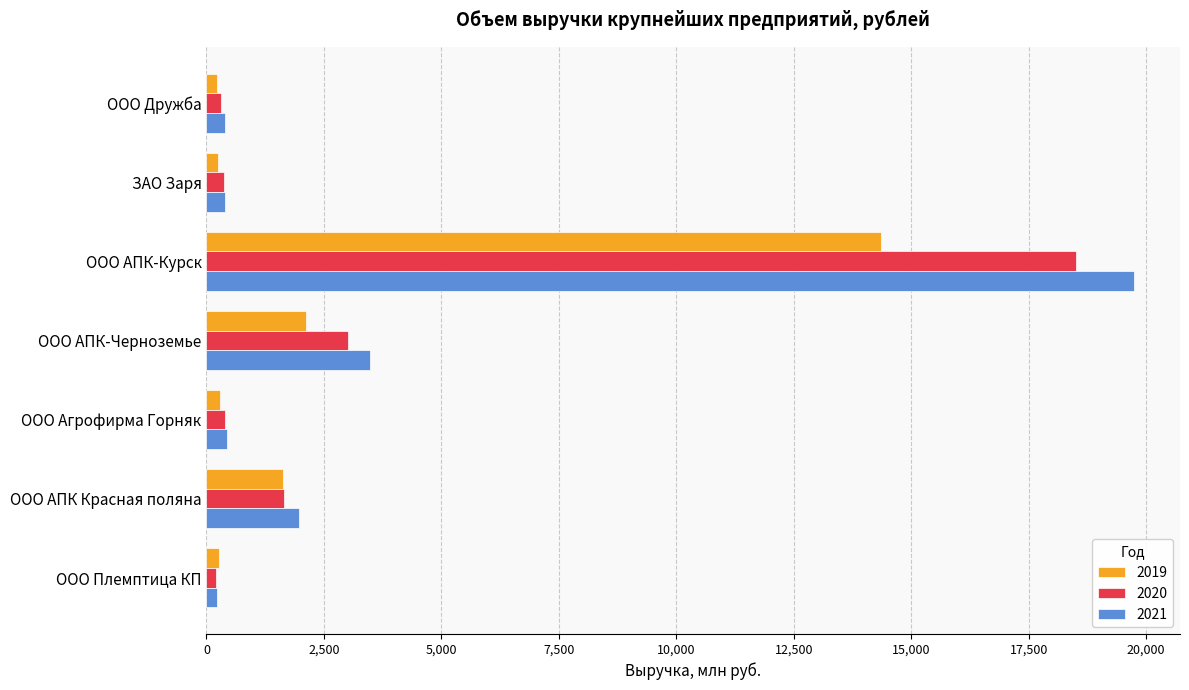

Which series has the largest range (max minus min)?

2021